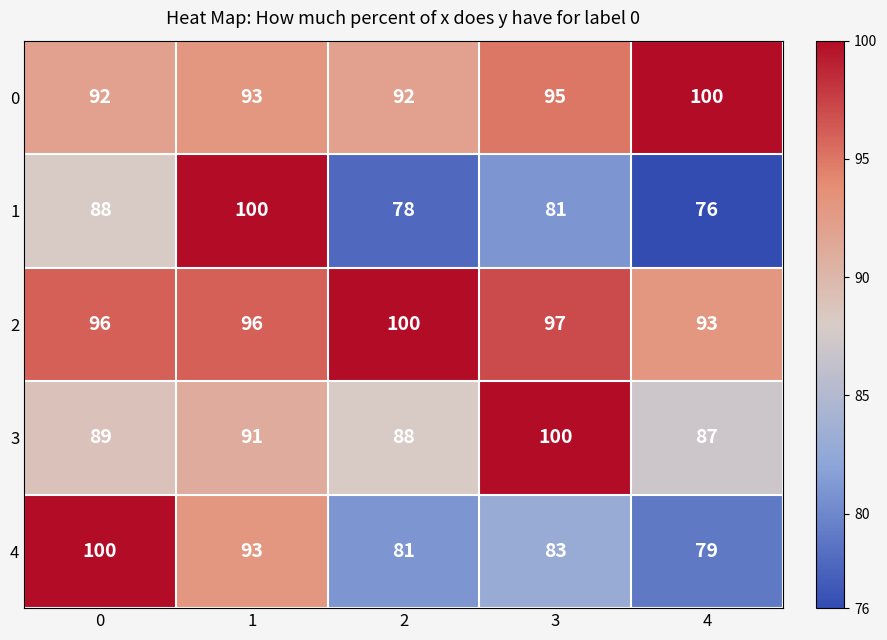

Is it true that 3 equals 37 at 4?

False